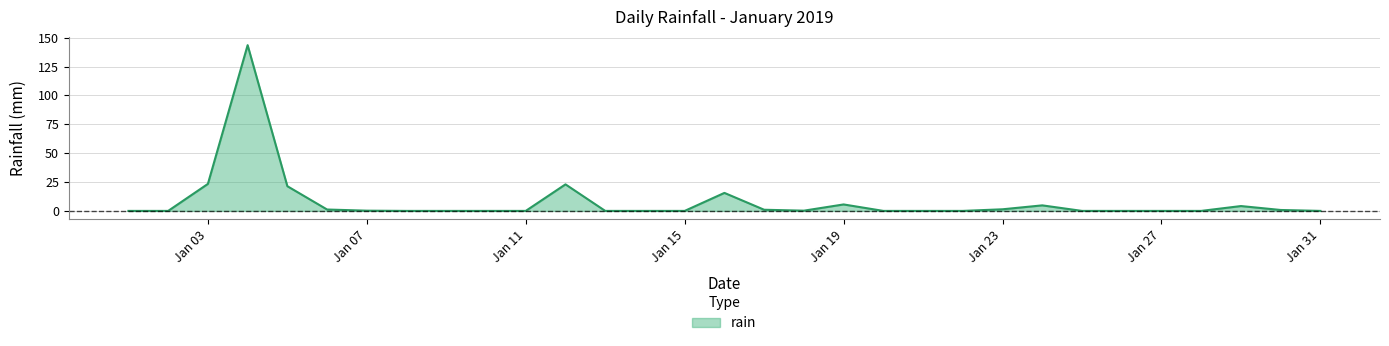

What is the greatest value displayed?

143.6